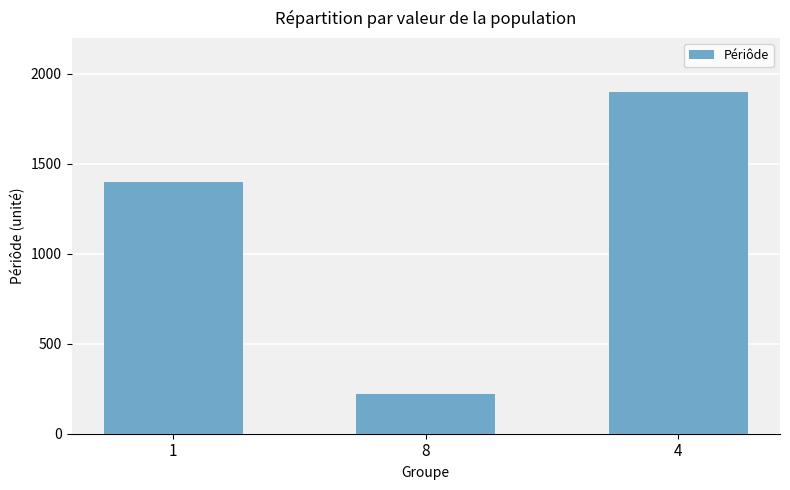

What is the approximate value at 8, to the nearest 10?

220